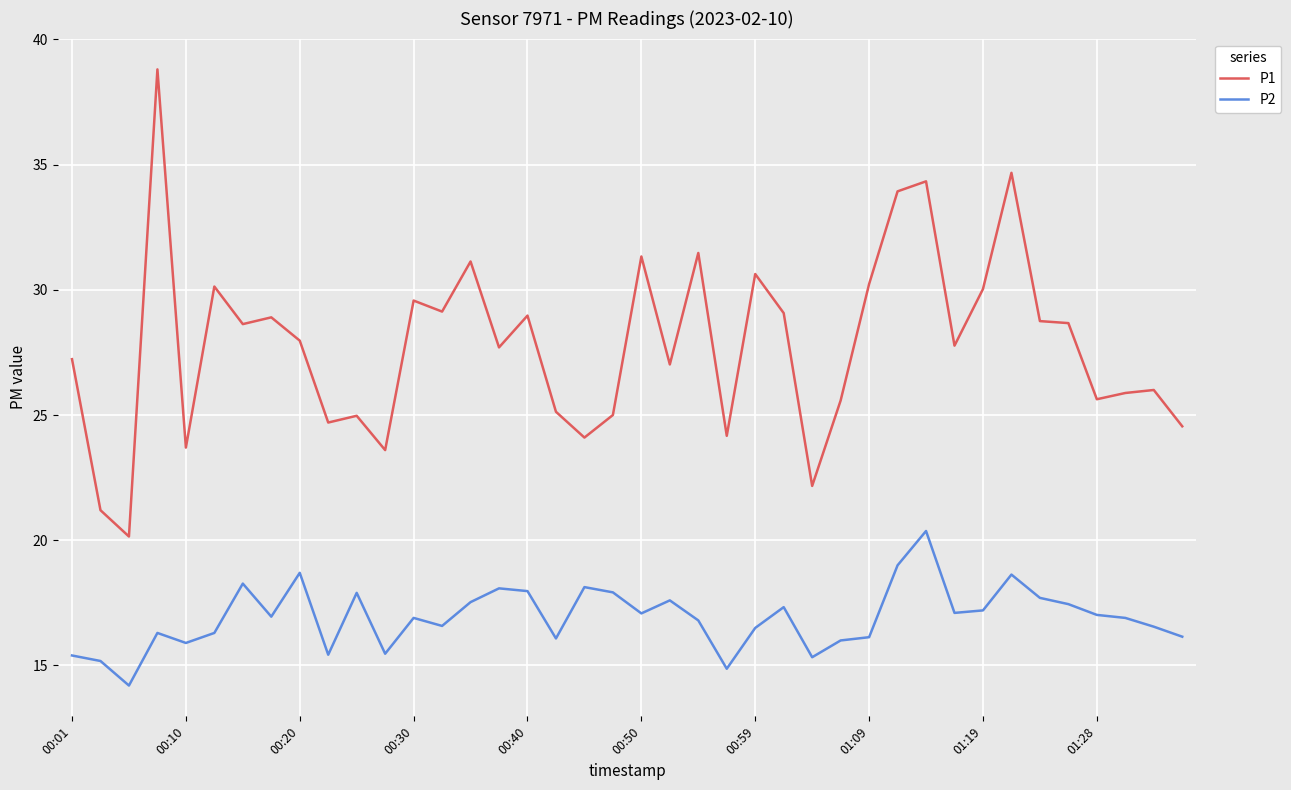

Which series has the widest spread of values?

P1